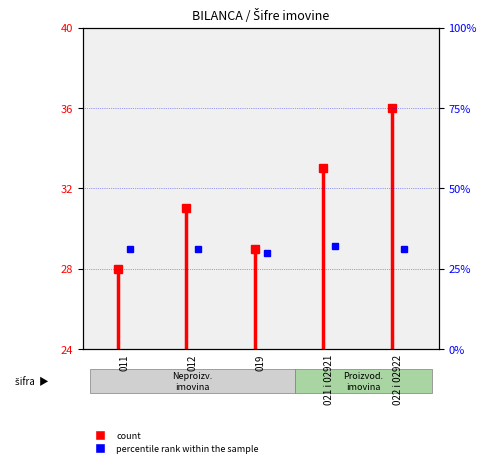

How many lines are shown in the chart?

1